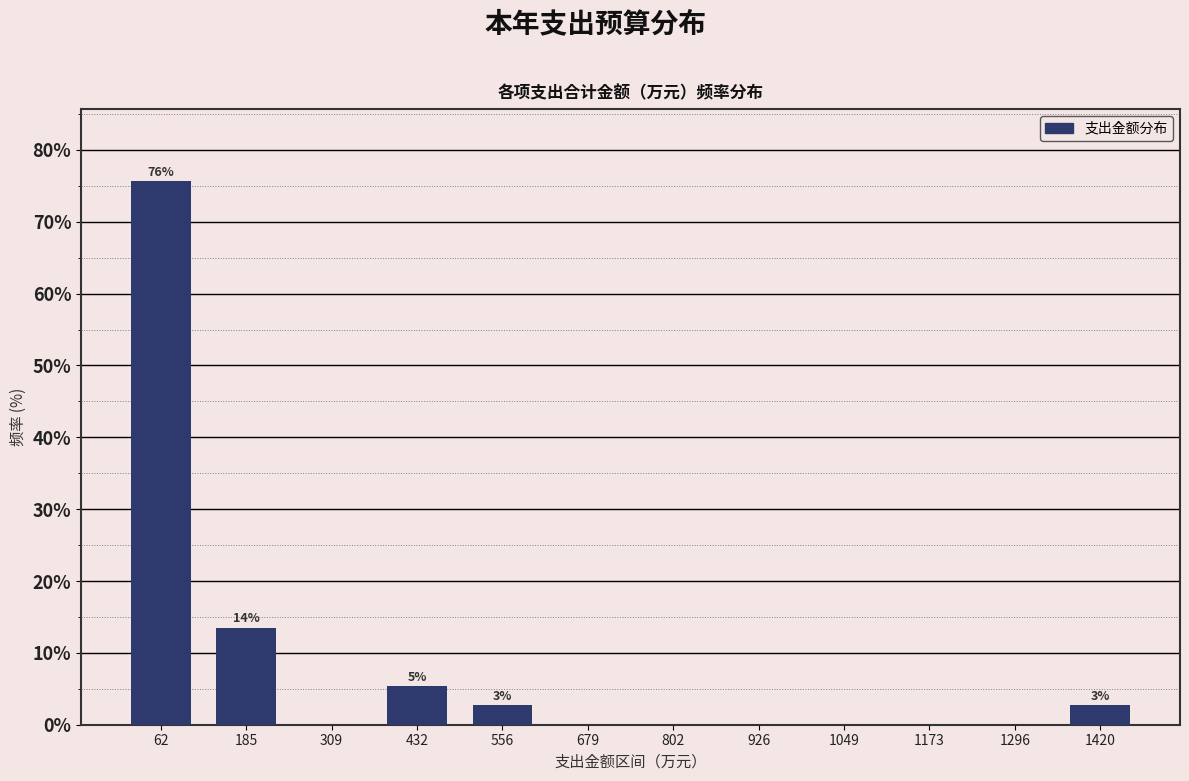

Which range on the x-axis has the tallest bar?

0 to 120